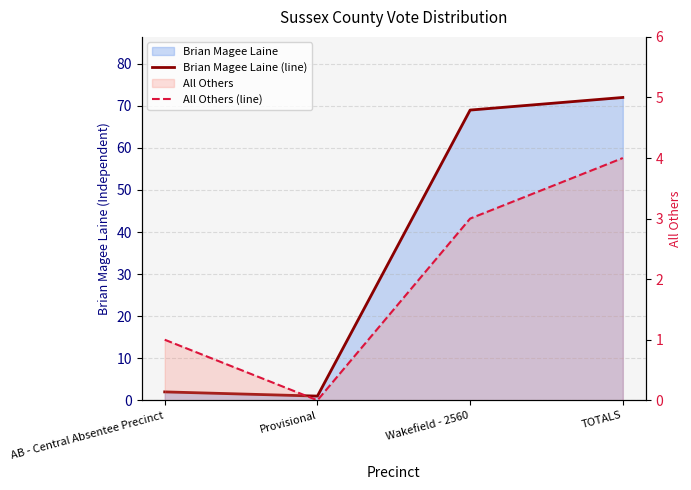

How many lines are shown in the chart?

2